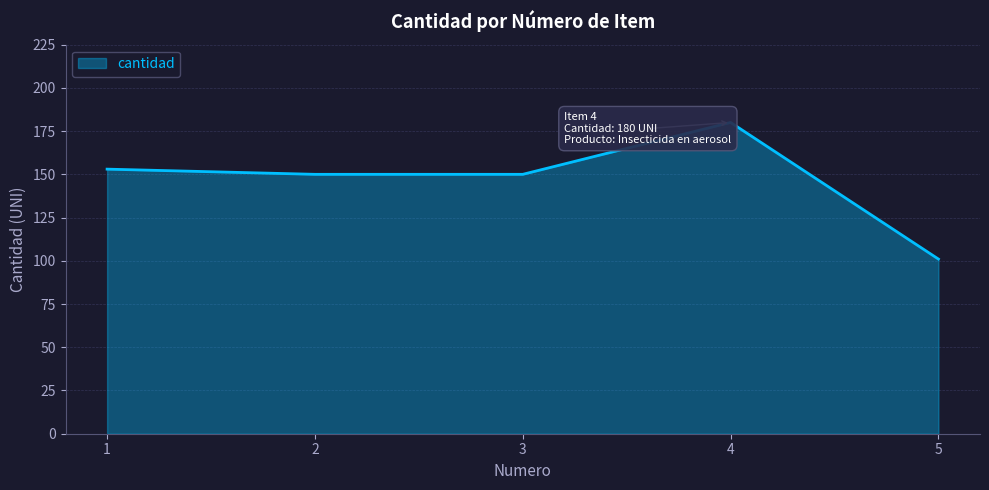

Reading left to right, transcribe all the data shown in this chart.

1=153	2=150	3=150	4=180	5=101